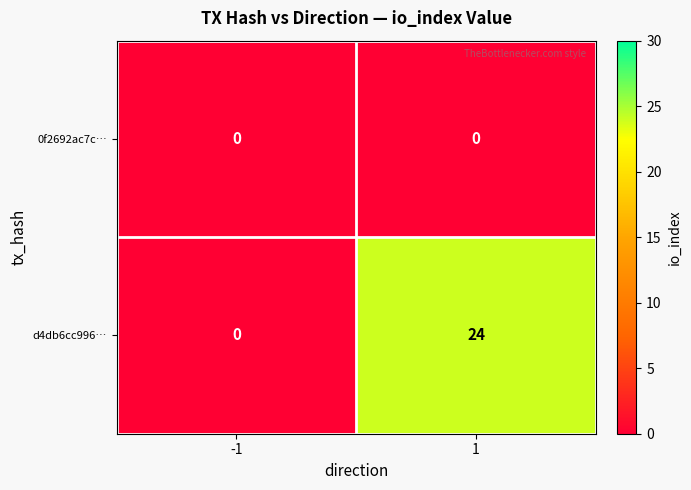

At how many categories does at least one series exceed 10?

1